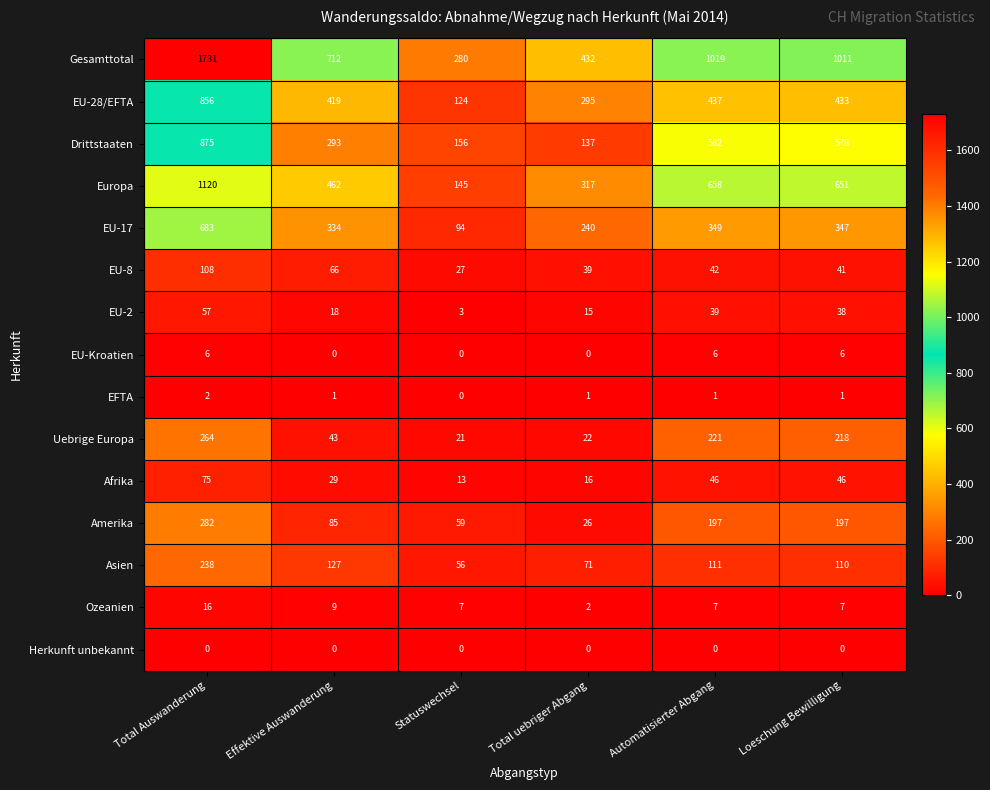

What is the difference between the Amerika values at Total uebriger Abgang and Automatisierter Abgang?

171